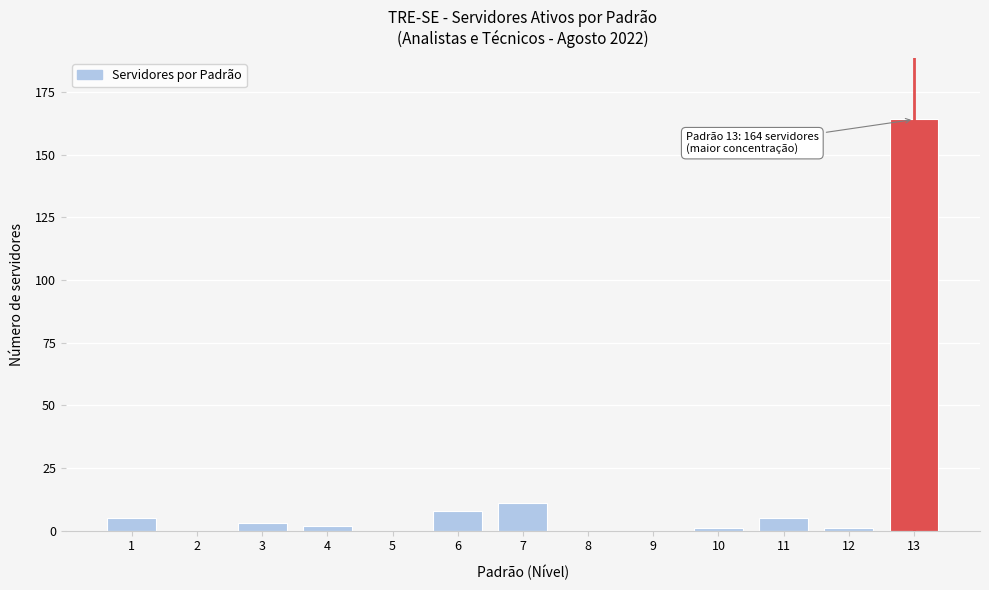

Reading left to right, extract all data points from this chart.

1=5	2=0	3=3	4=2	5=0	6=8	7=11	8=0	9=0	10=1	11=5	12=1	13=164